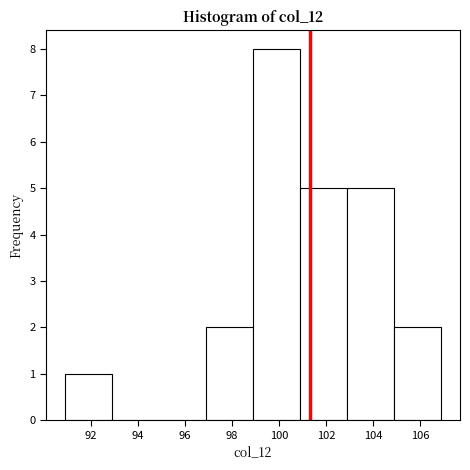

Reading left to right, transcribe this chart: for each bar, give the range it covers on the x-axis and its height. Neither the bar edges nor the heights are printed on the chart, so give them approximately, as read against the axes.

90.9 to 92.9: 1
92.9 to 94.9: 0
94.9 to 96.9: 0
96.9 to 98.9: 2
98.9 to 100.9: 8
100.9 to 102.9: 5
102.9 to 104.9: 5
104.9 to 106.9: 2